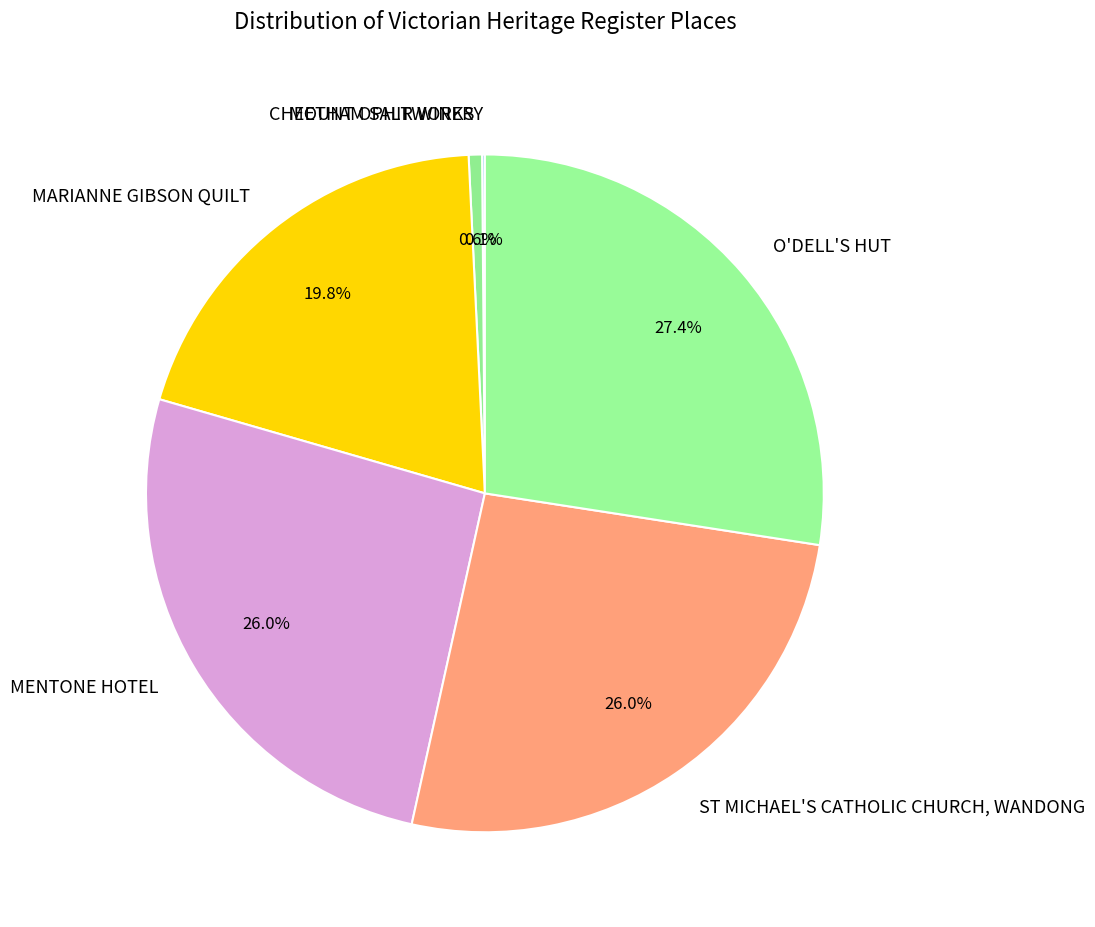

To the nearest percent, what percentage of the pie is MENTONE HOTEL?

26%